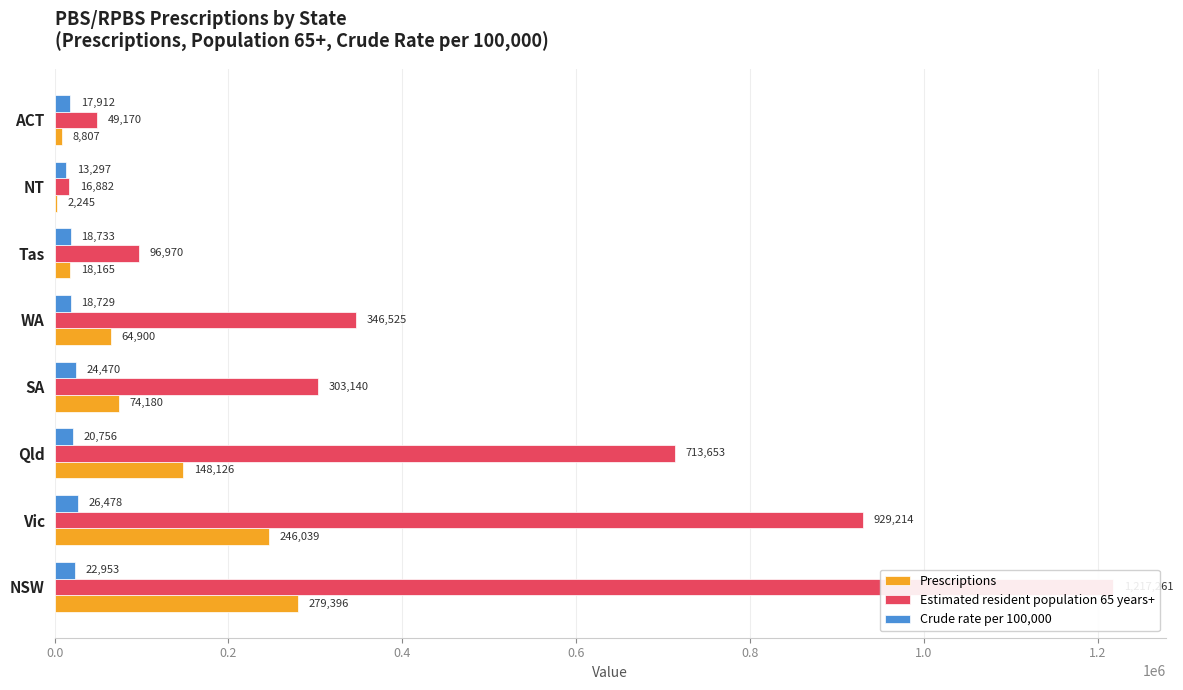

List the series in order of their overall mean, lowest first.

Crude rate per 100,000, Prescriptions, Estimated resident population 65 years+